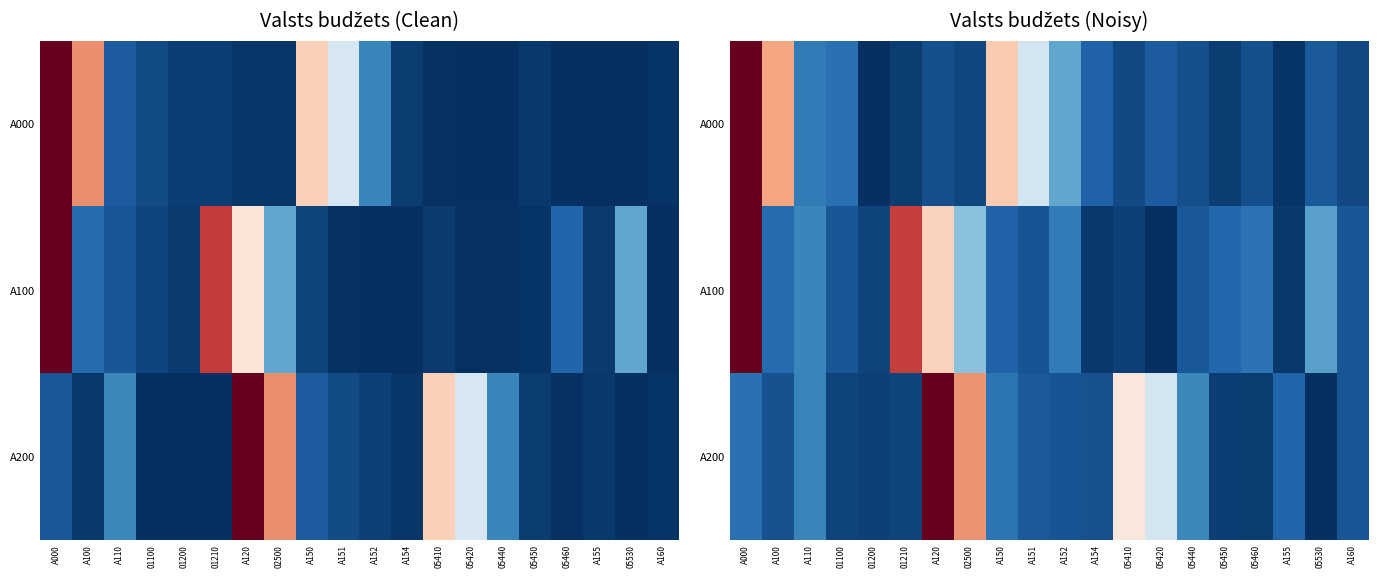

List the labels in order of A200 value, smallest first.

05530, 05460, 05450, 01200, 01210, 01100, A100, A154, A152, A160, A151, A155, A000, A150, A110, 05440, 05420, 05410, 02500, A120